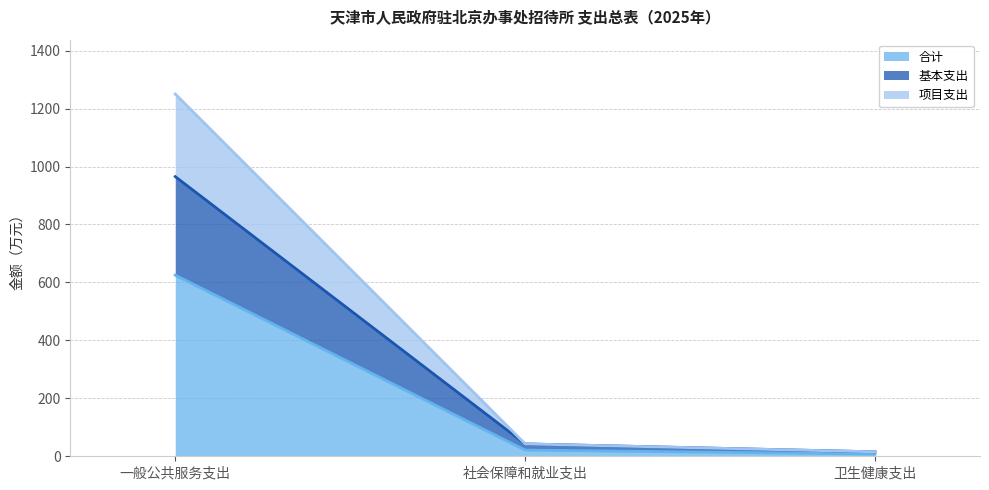

True or false: 合计 has a value of 625.1 at 一般公共服务支出.

True